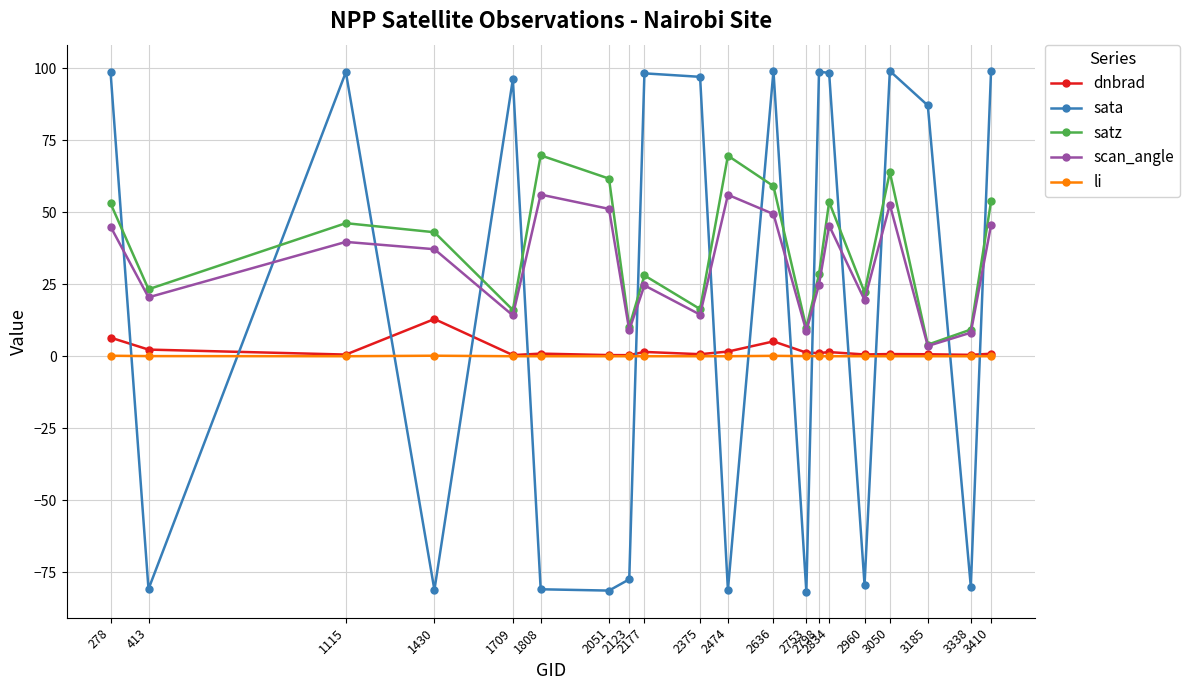

True or false: scan_angle has more than 1 interior local peaks.

True